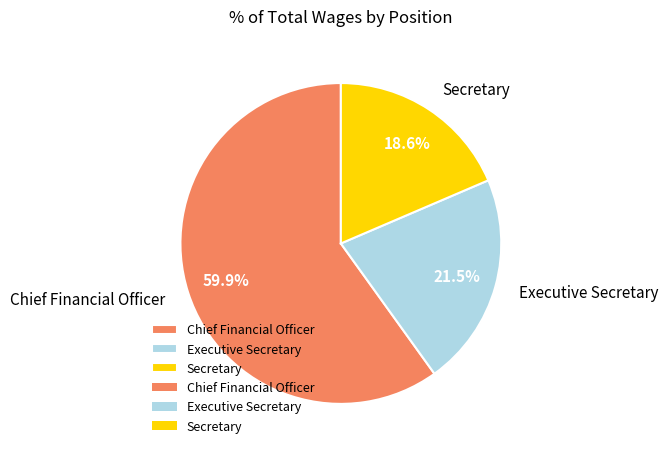

To the nearest percent, what percentage of the pie is Secretary?

19%